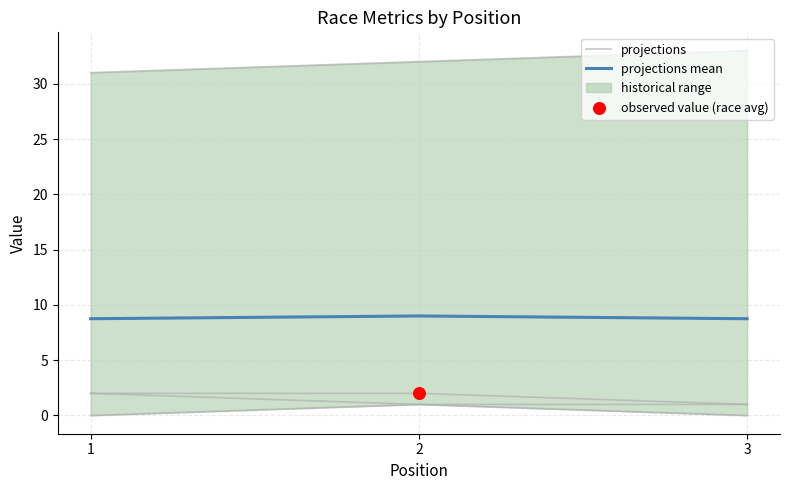

Is the value of projections at 3 greater than the value of projections mean at 3?

Yes